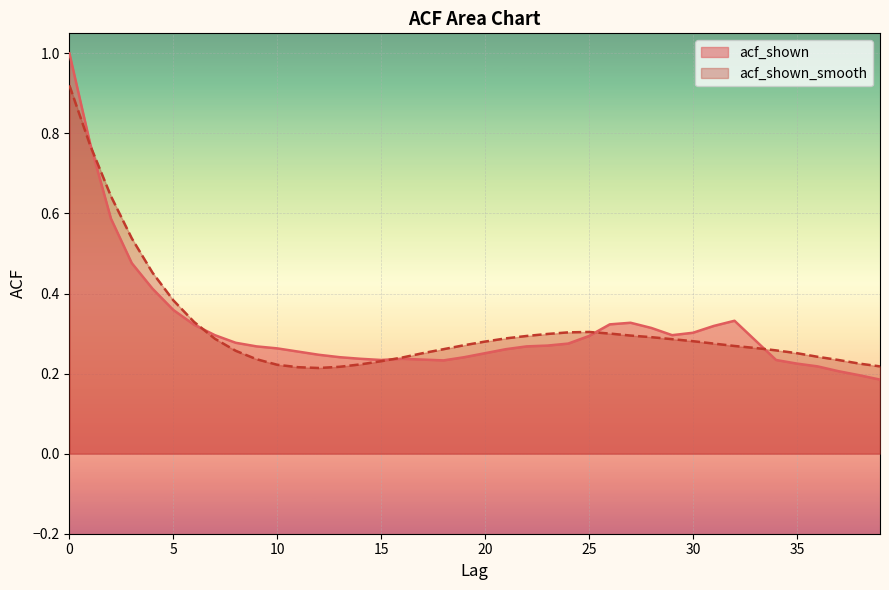

How many acf_shown_smooth values are between 0 and 1?

40